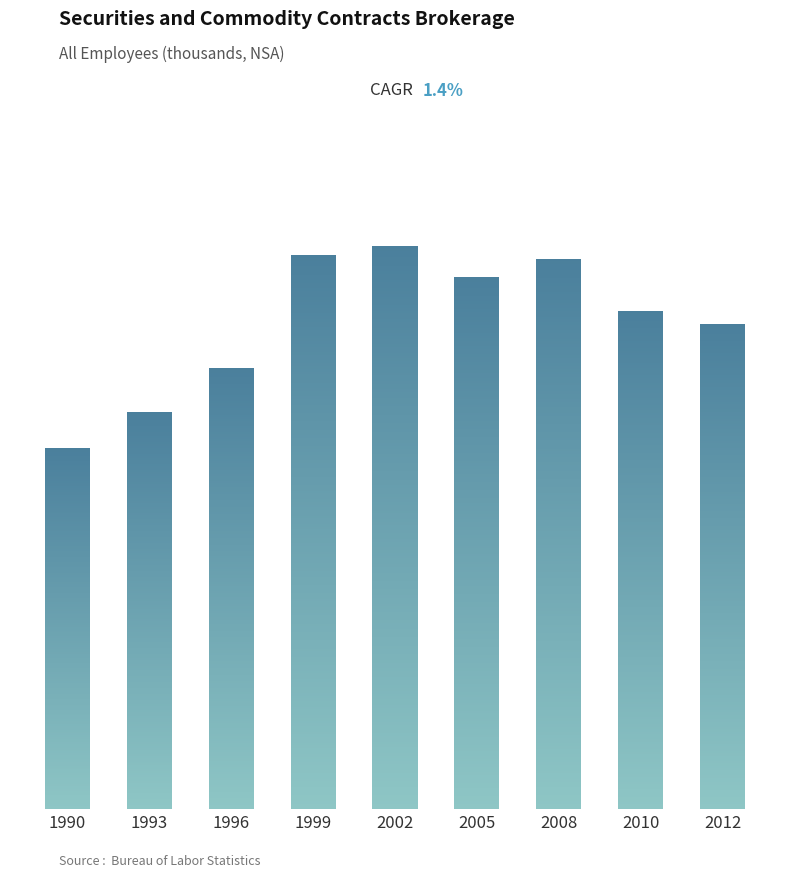

Does the chart contain any negative values?

No